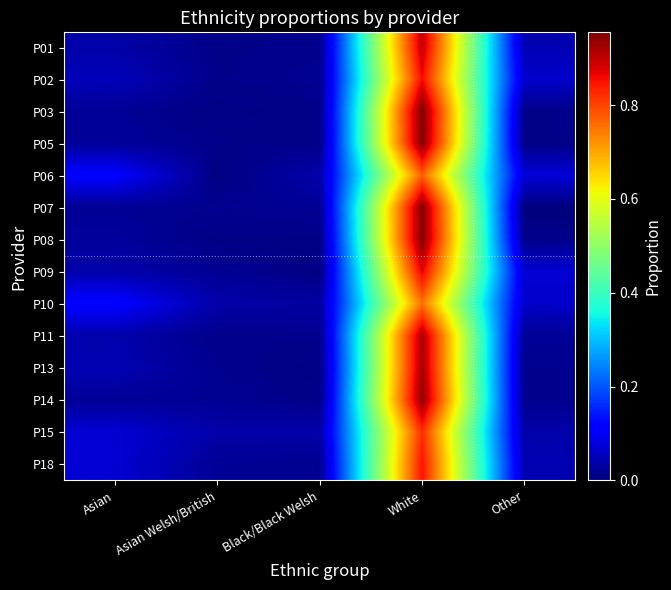

What is the difference between the highest and lowest values at Other?

0.1